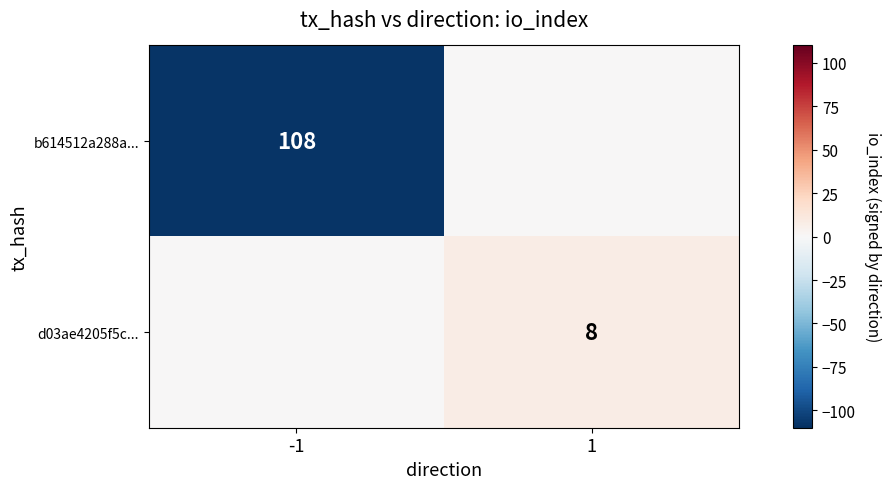

The value of d03ae4205f5c... at 1 is 2. True or false?

False